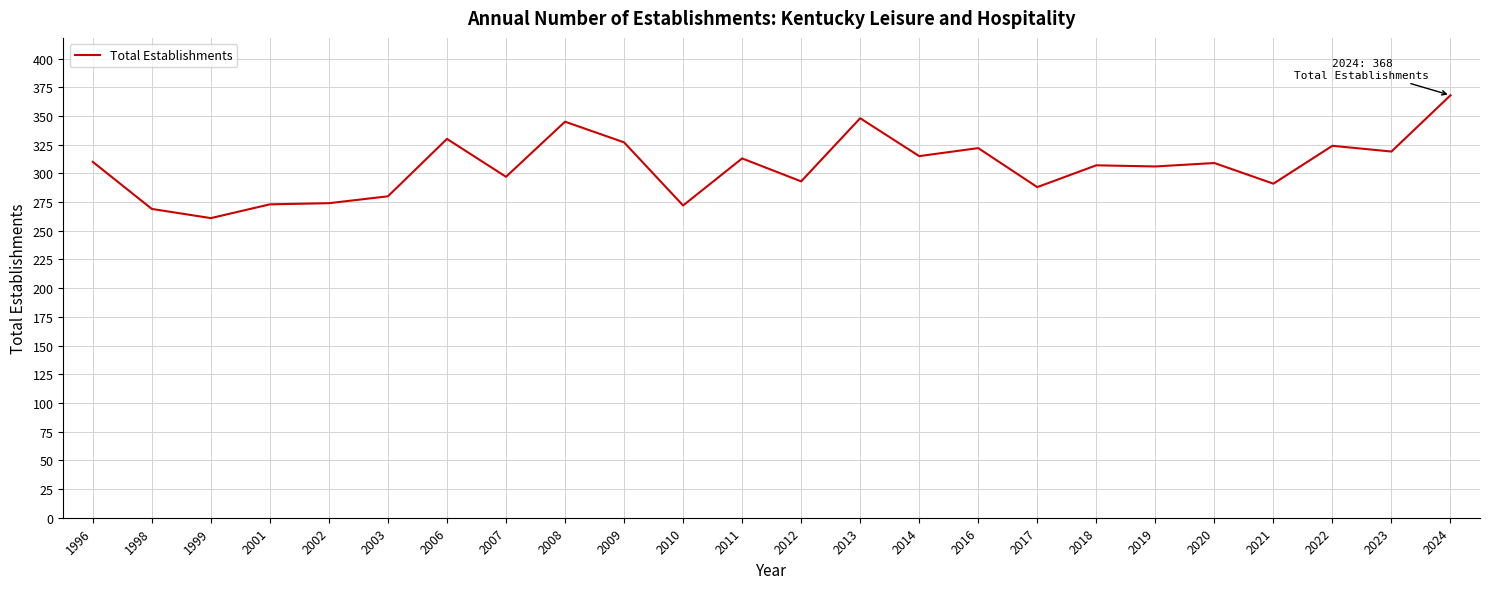

The chart shows a value of 442 at 1999. True or false?

False